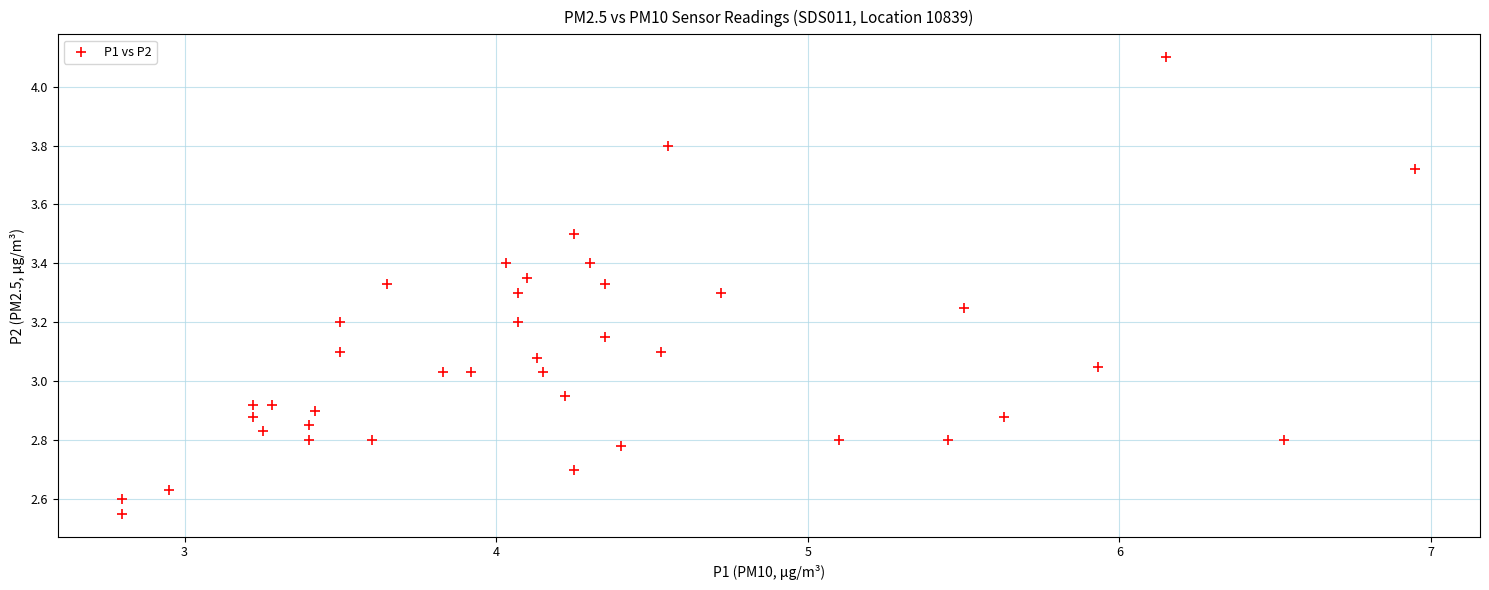

What is the range of X values (max minus min)?

4.2